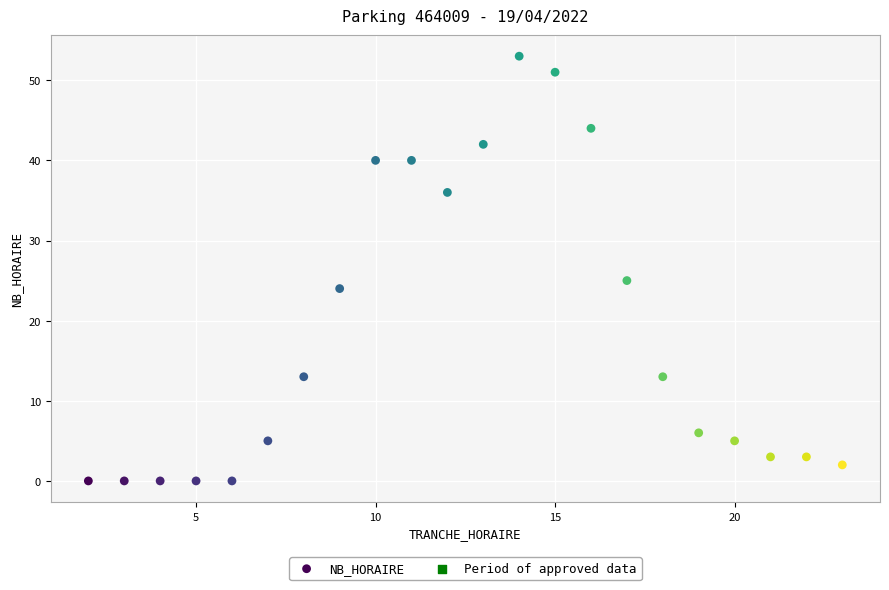

What is the range of X values (max minus min)?

21